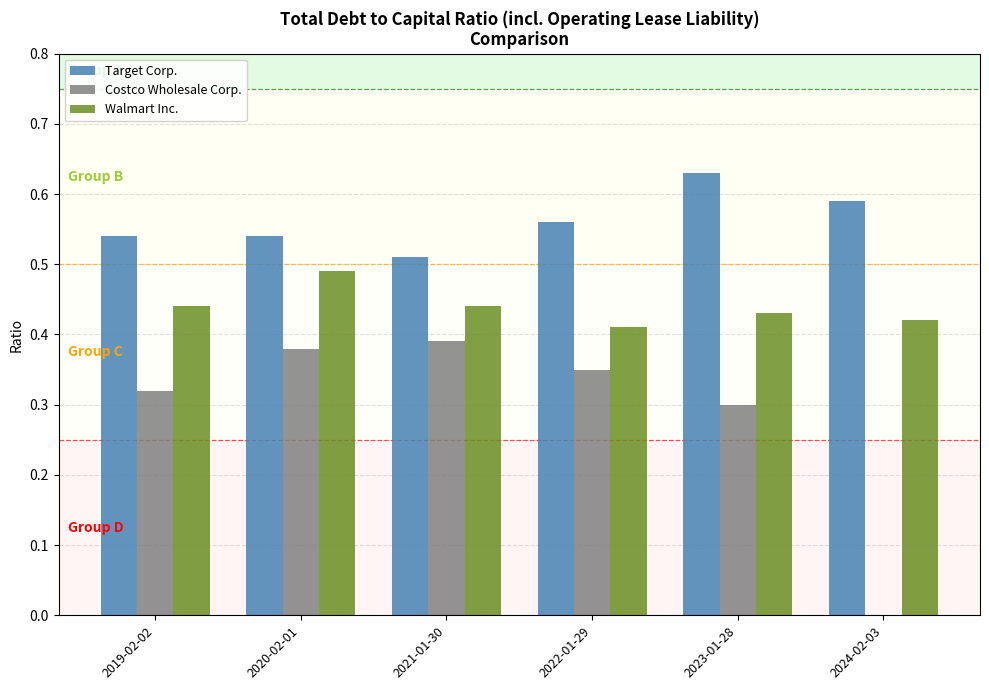

How many series are shown in this chart?

3